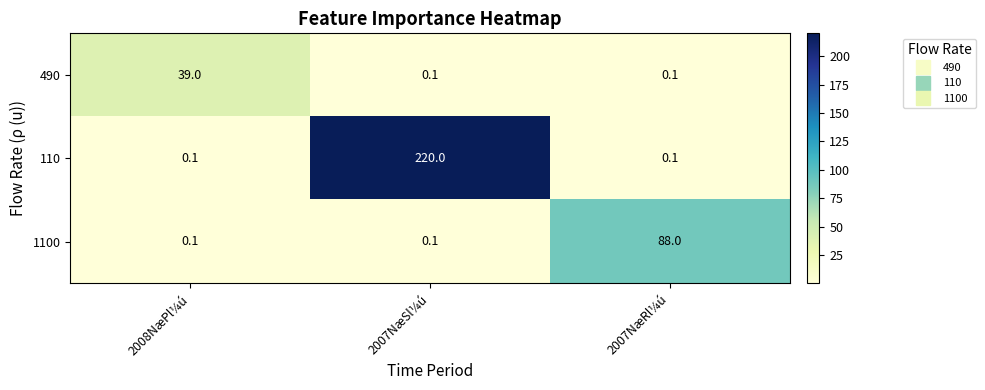

Count the number of data series in this chart.

3